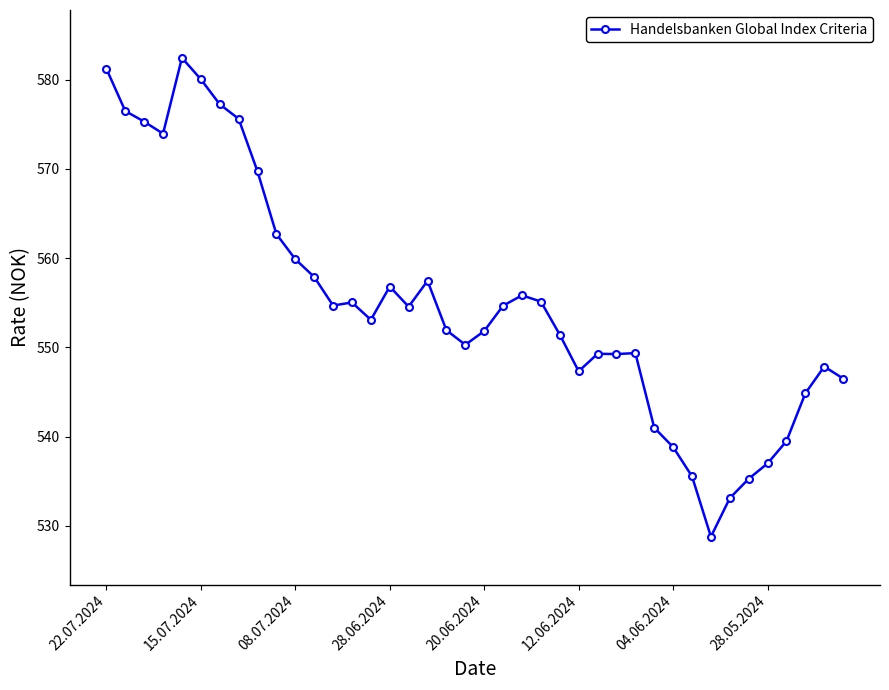

What is the greatest value displayed?

582.4